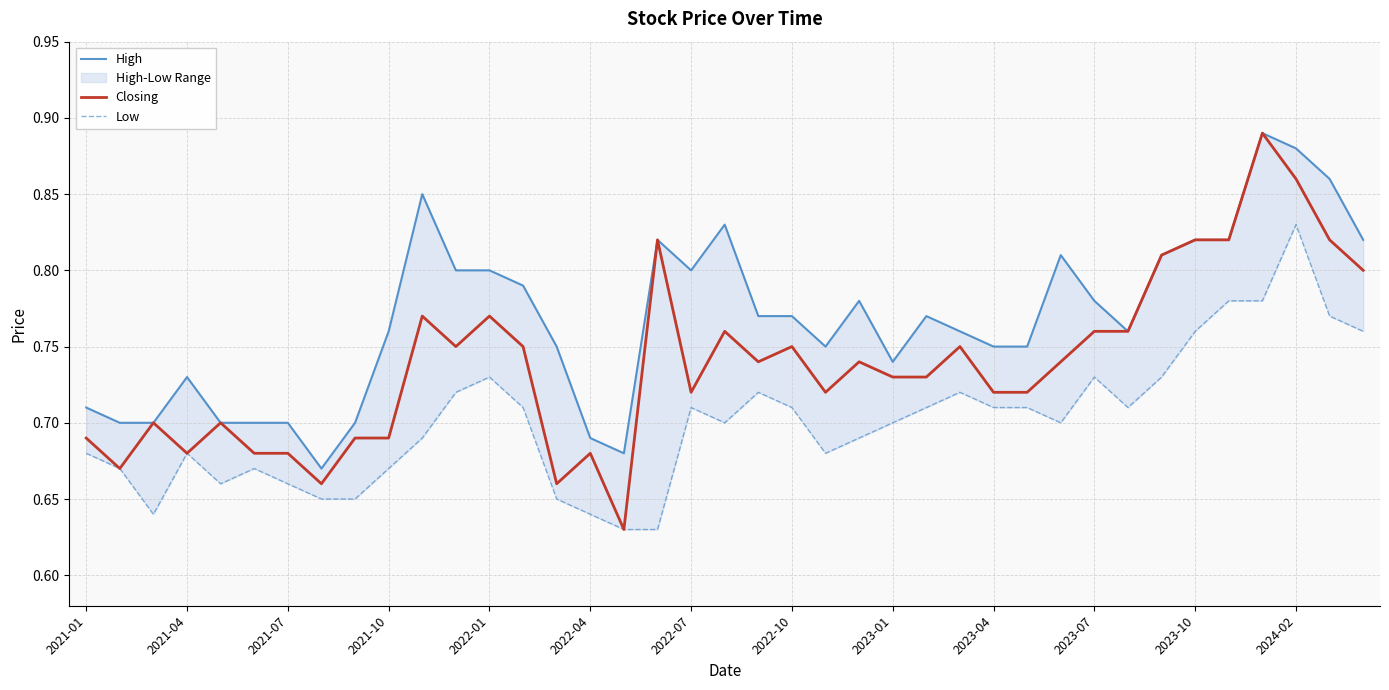

Reading left to right, list all the values displayed in this chart.

High: 0.7	0.7	0.7	0.7	0.7	0.7	0.7	0.7	0.7	0.8	0.8	0.8	0.8	0.8	0.8	0.7	0.7	0.8	0.8	0.8	0.8	0.8	0.8	0.8	0.7	0.8	0.8	0.8	0.8	0.8	0.8	0.8	0.8	0.8	0.8	0.9	0.9	0.9	0.8
Closing: 0.7	0.7	0.7	0.7	0.7	0.7	0.7	0.7	0.7	0.7	0.8	0.8	0.8	0.8	0.7	0.7	0.6	0.8	0.7	0.8	0.7	0.8	0.7	0.7	0.7	0.7	0.8	0.7	0.7	0.7	0.8	0.8	0.8	0.8	0.8	0.9	0.9	0.8	0.8
Low: 0.7	0.7	0.6	0.7	0.7	0.7	0.7	0.7	0.7	0.7	0.7	0.7	0.7	0.7	0.7	0.6	0.6	0.6	0.7	0.7	0.7	0.7	0.7	0.7	0.7	0.7	0.7	0.7	0.7	0.7	0.7	0.7	0.7	0.8	0.8	0.8	0.8	0.8	0.8